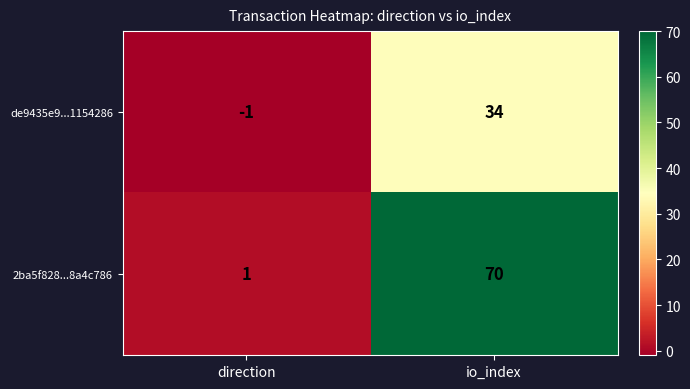

True or false: de9435e9...1154286 has a value of 34 at io_index.

True